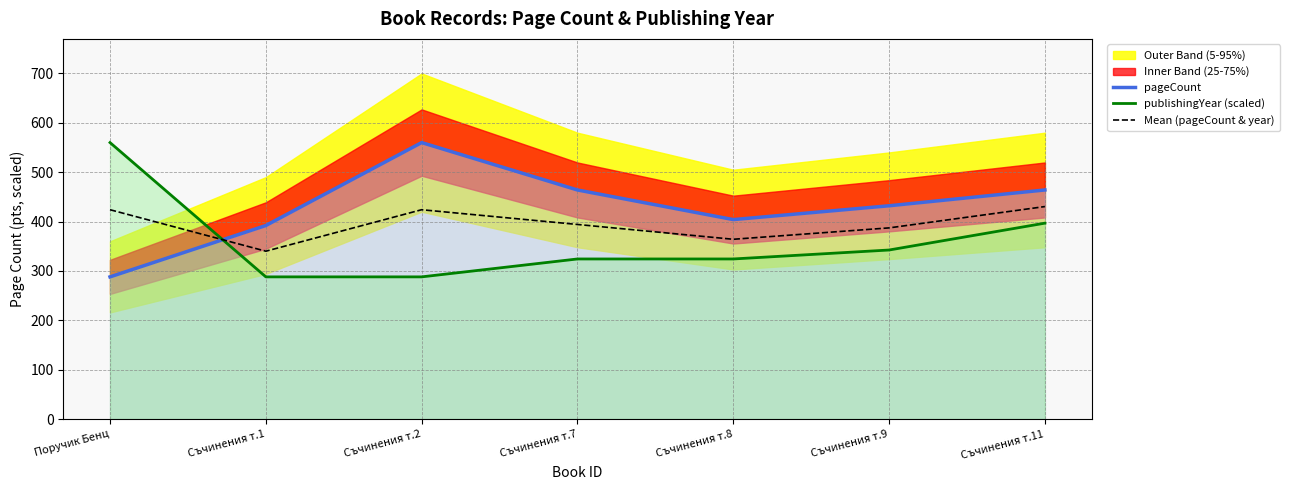

Reading left to right, list all the values displayed in this chart.

pageCount: Поручик Бенц=288.0	Съчинения т.1=392.0	Съчинения т.2=560.0	Съчинения т.7=464.0	Съчинения т.8=404.0	Съчинения т.9=432.0	Съчинения т.11=464.0
publishingYear (scaled): Поручик Бенц=560.0	Съчинения т.1=288.0	Съчинения т.2=288.0	Съчинения т.7=324.3	Съчинения т.8=324.3	Съчинения т.9=342.4	Съчинения т.11=396.8
Mean (pageCount & year): Поручик Бенц=424.0	Съчинения т.1=340.0	Съчинения т.2=424.0	Съчинения т.7=394.1	Съчинения т.8=364.1	Съчинения т.9=387.2	Съчинения т.11=430.4